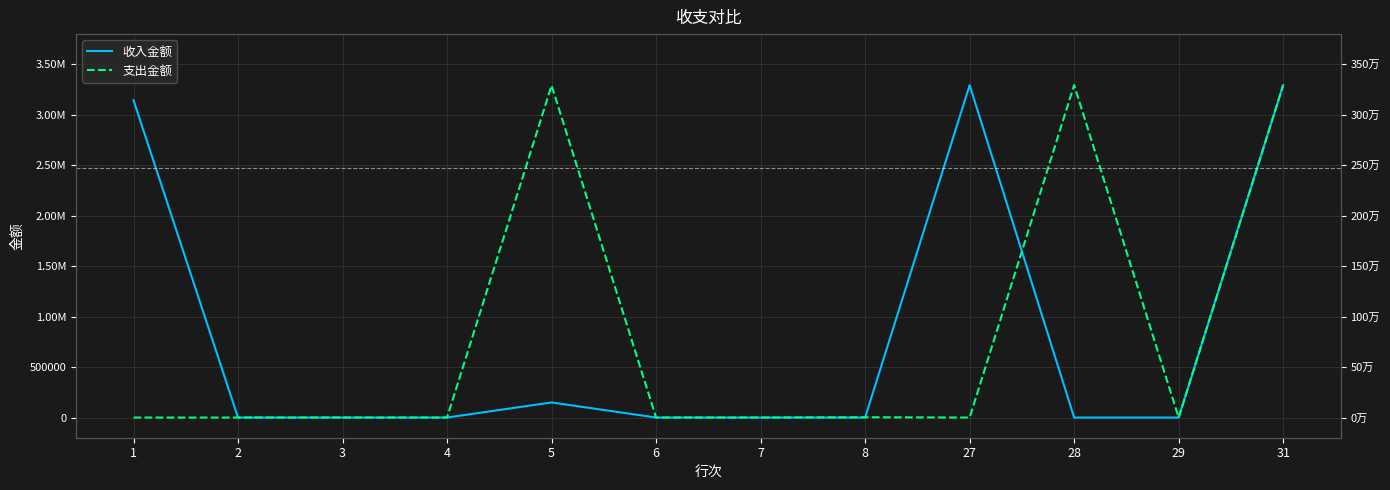

Is it true that 支出金额 equals 0.0 at 27?

True